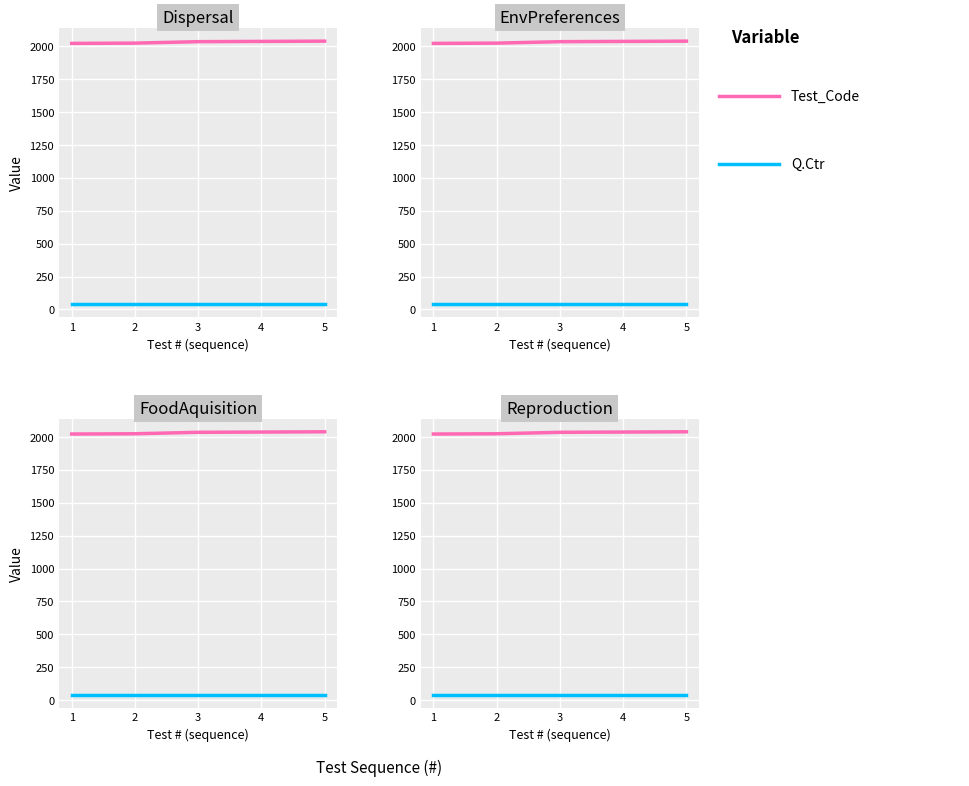

What is the sum of the Q.Ctr values at 1 and 5?

80